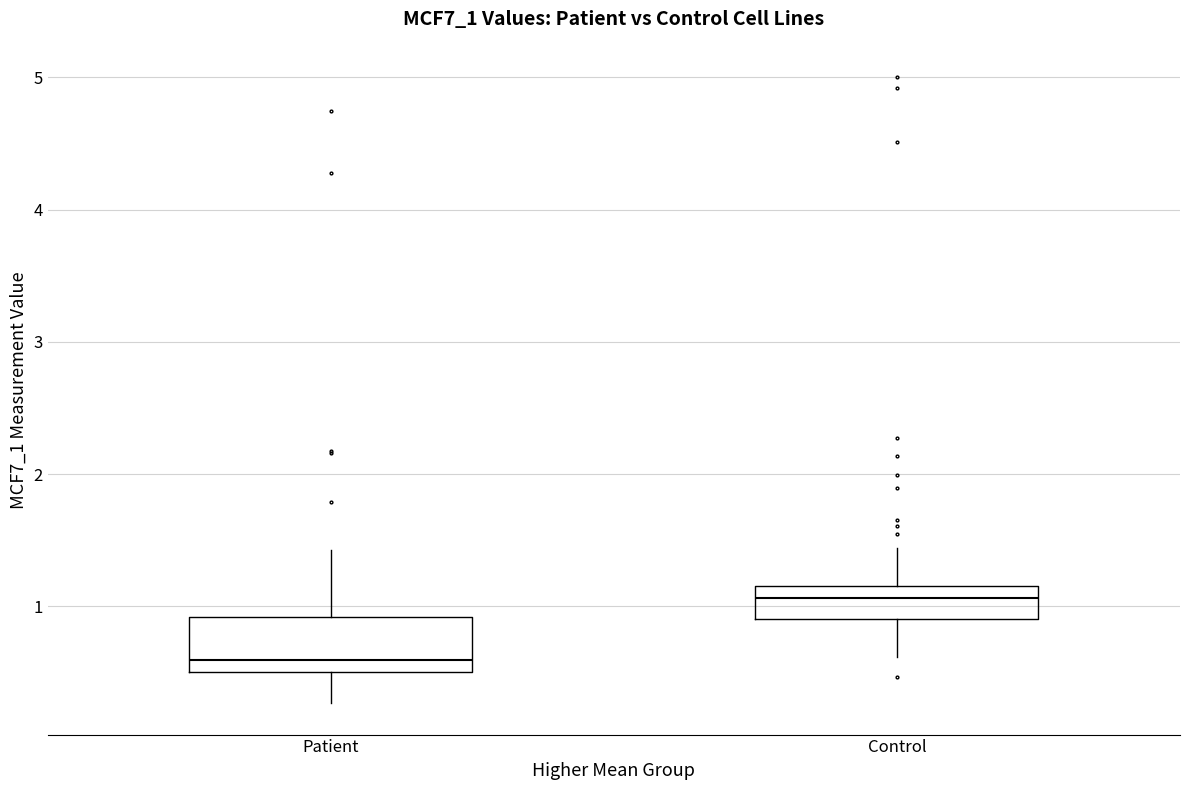

Comparing the boxes themselves (not the whiskers), which one is the tallest?

Patient